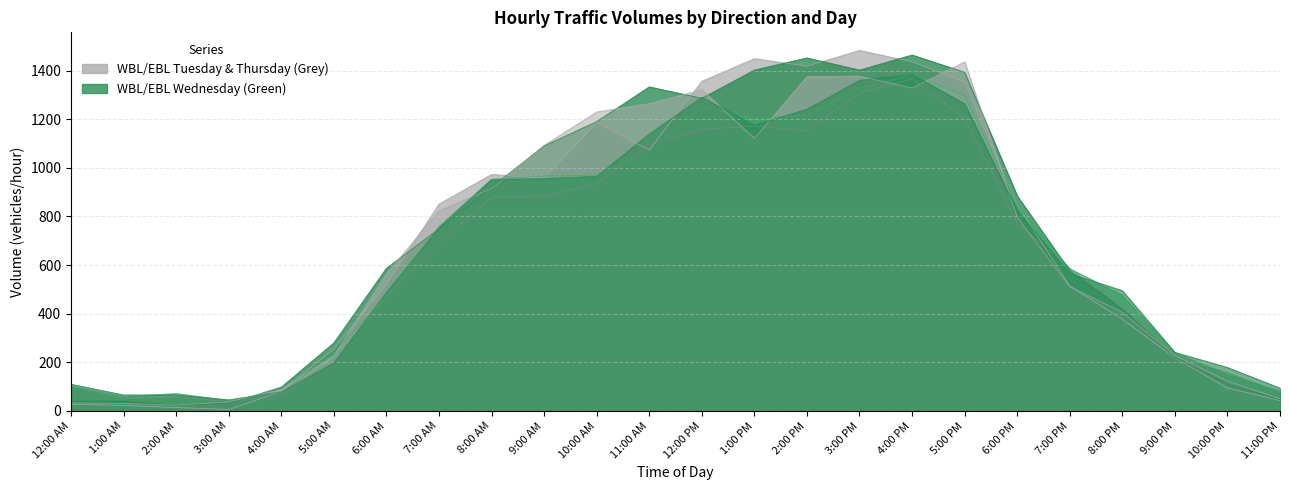

How many distinct data groups are displayed?

6